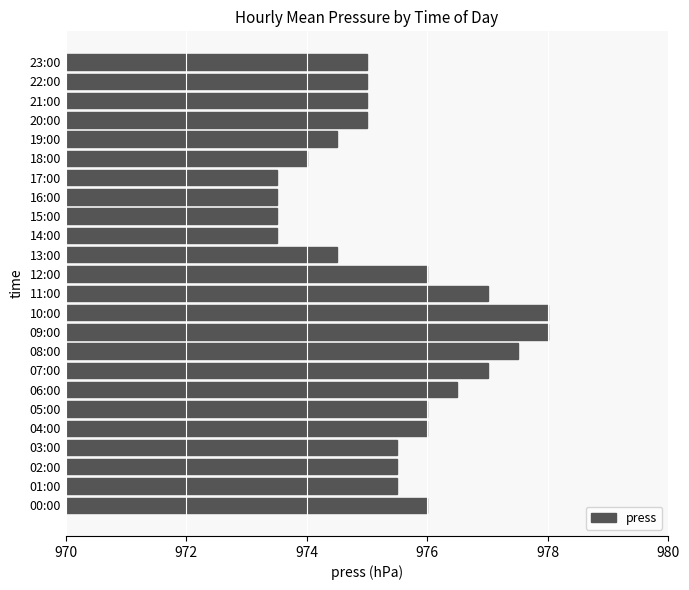

True or false: the data shows 1363.7 at 15:00.

False